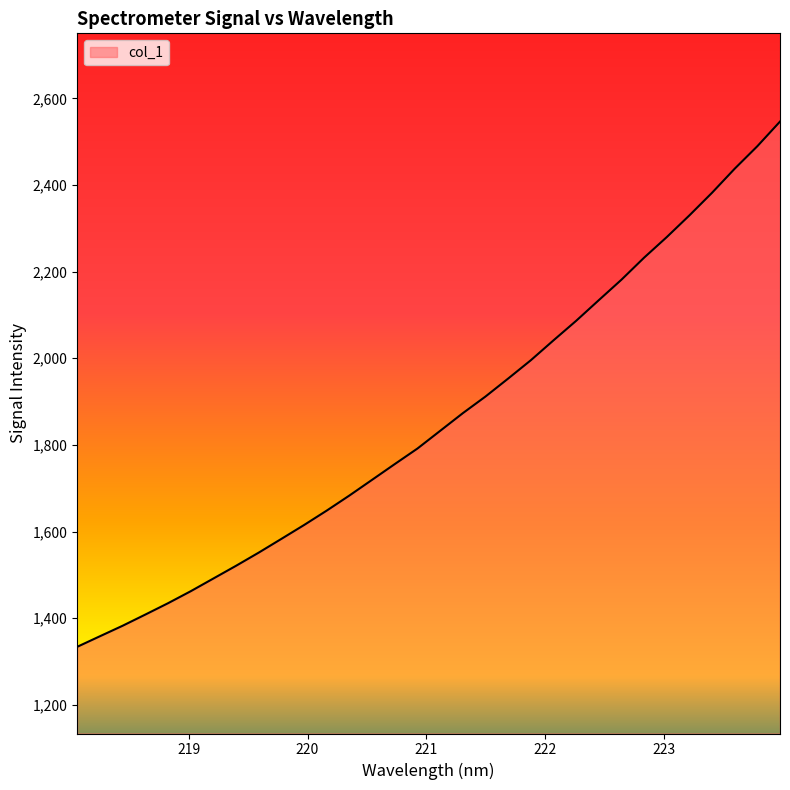

Does the chart display data point markers on the line(s)?

No